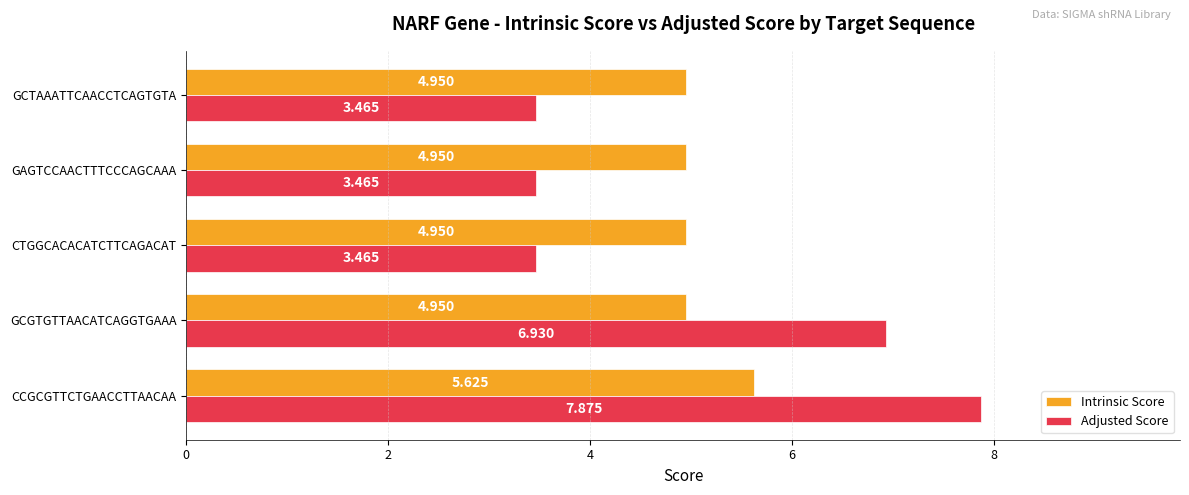

How many Adjusted Score values are between 3 and 6?

3